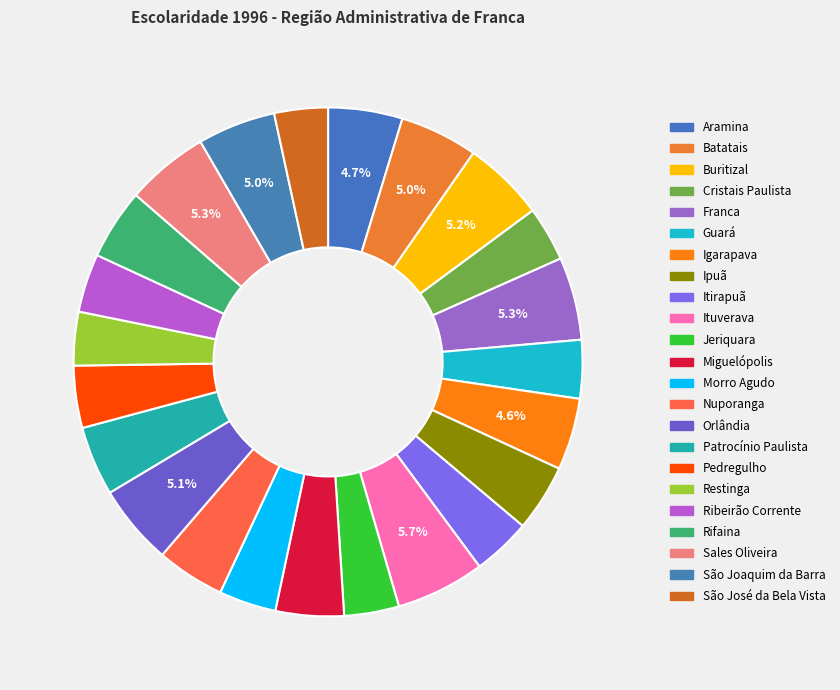

What is the change in value from Jeriquara to São José da Bela Vista?

-1